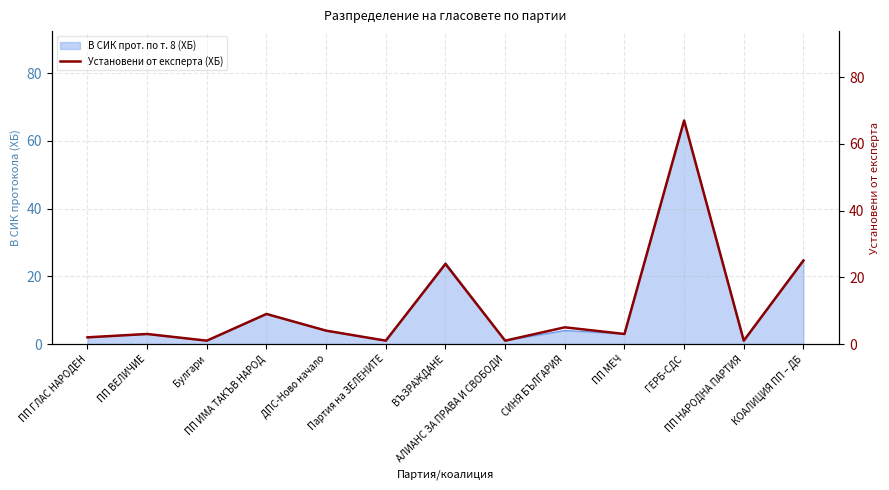

What is the value of the 13th point from the left?

25